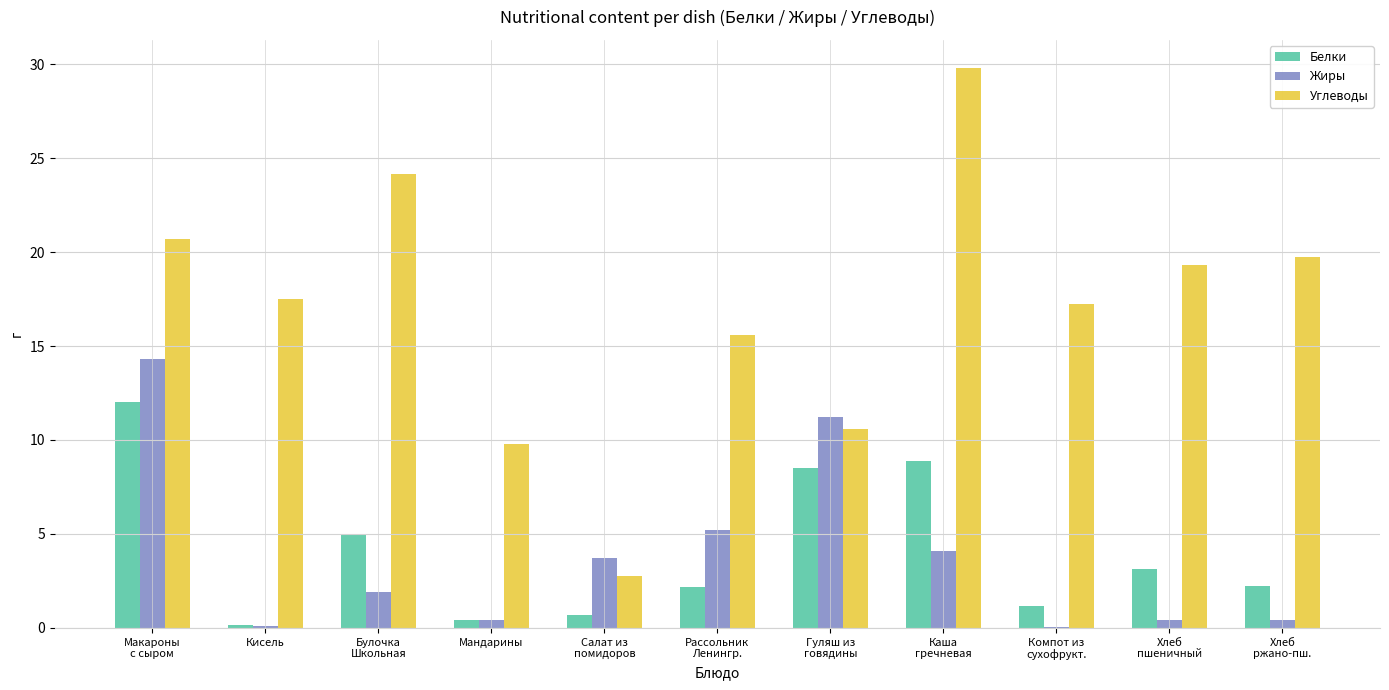

Which series has the largest total across all categories?

Углеводы